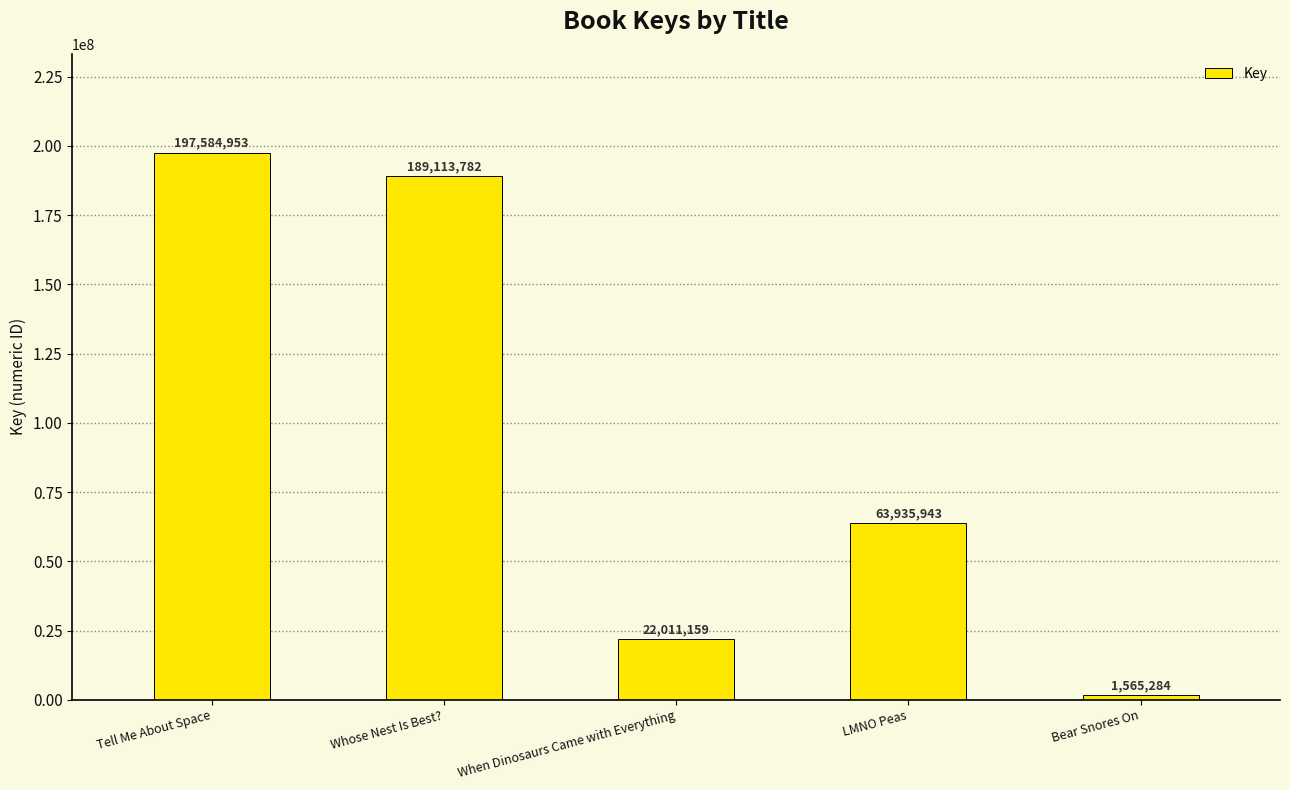

Rank the categories by value from lowest to highest.

Bear Snores On, When Dinosaurs Came with Everything, LMNO Peas, Whose Nest Is Best?, Tell Me About Space